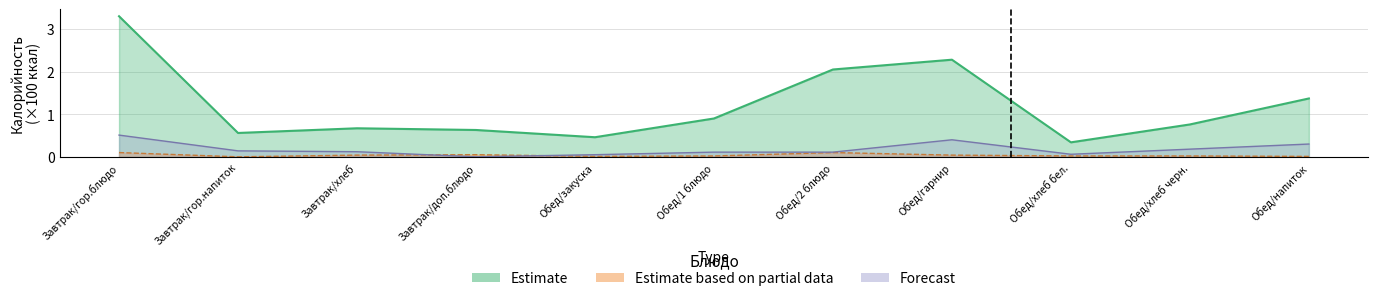

What is the total value across all series at Обед/хлеб черн.?

1.0